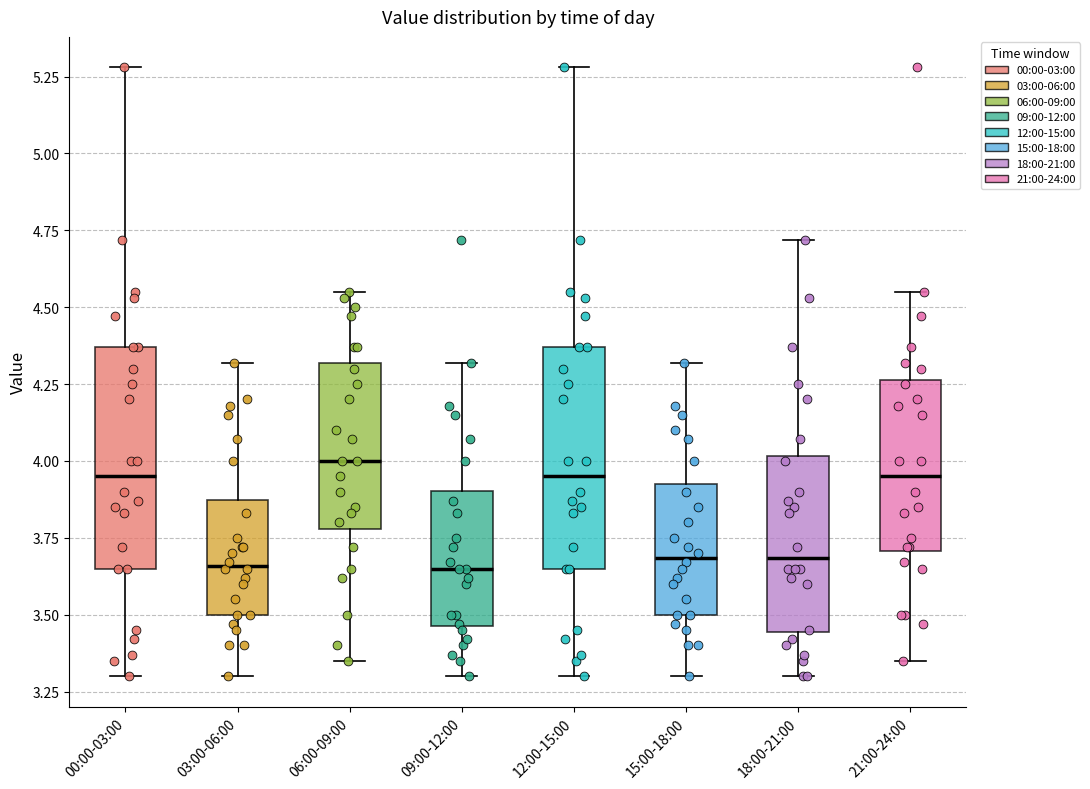

Reading left to right, read every box against the y-axis: the position of its median line, the range the box covers, and the ends of its whiskers. The values are not printed on the chart, so give them approximately, as read against the axis.

00:00-03:00: median 3.95, box 3.65 to 4.35, whiskers 3.30 to 5.30
03:00-06:00: median 3.65, box 3.50 to 3.85, whiskers 3.30 to 4.30
06:00-09:00: median 4.00, box 3.80 to 4.30, whiskers 3.35 to 4.55
09:00-12:00: median 3.65, box 3.45 to 3.90, whiskers 3.30 to 4.30
12:00-15:00: median 3.95, box 3.65 to 4.35, whiskers 3.30 to 5.30
15:00-18:00: median 3.70, box 3.50 to 3.95, whiskers 3.30 to 4.30
18:00-21:00: median 3.70, box 3.45 to 4.00, whiskers 3.30 to 4.70
21:00-24:00: median 3.95, box 3.70 to 4.25, whiskers 3.35 to 4.55